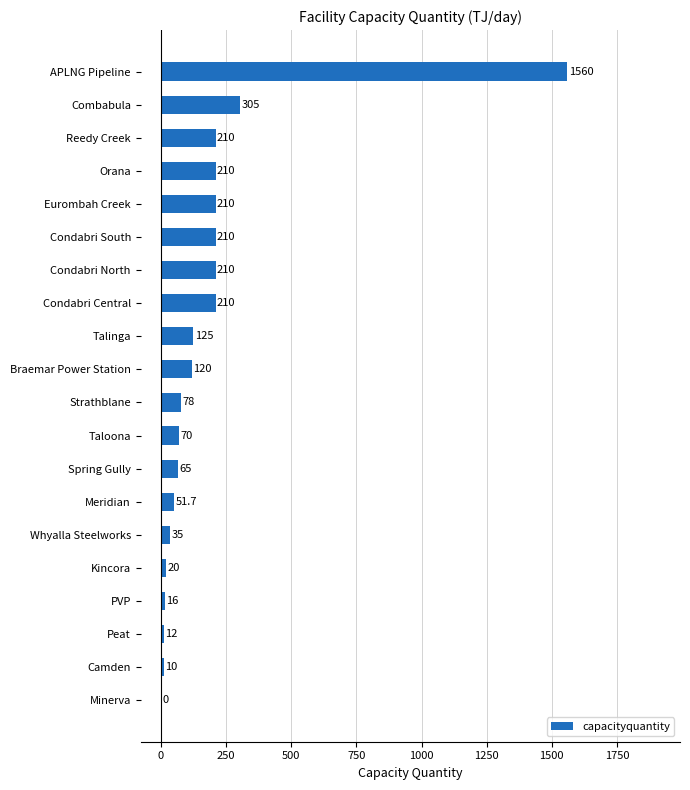

What is the approximate value at Talinga?

125.0